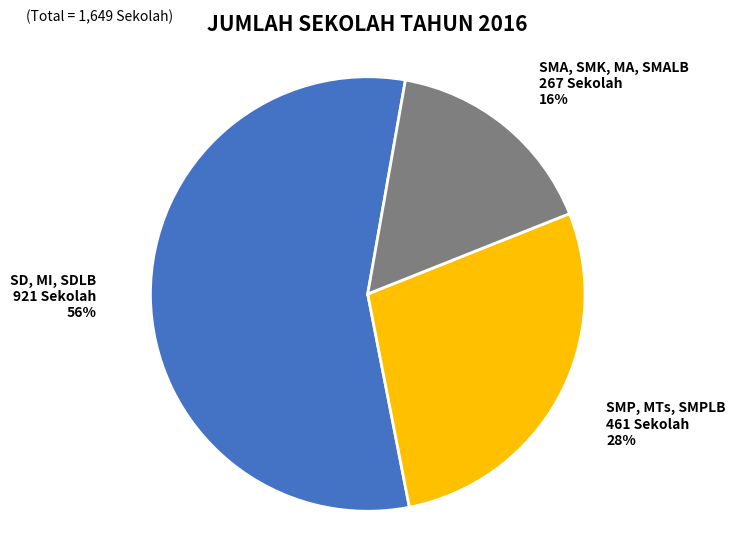

To the nearest percent, what is the difference between the largest and smallest slice percentages?

40%